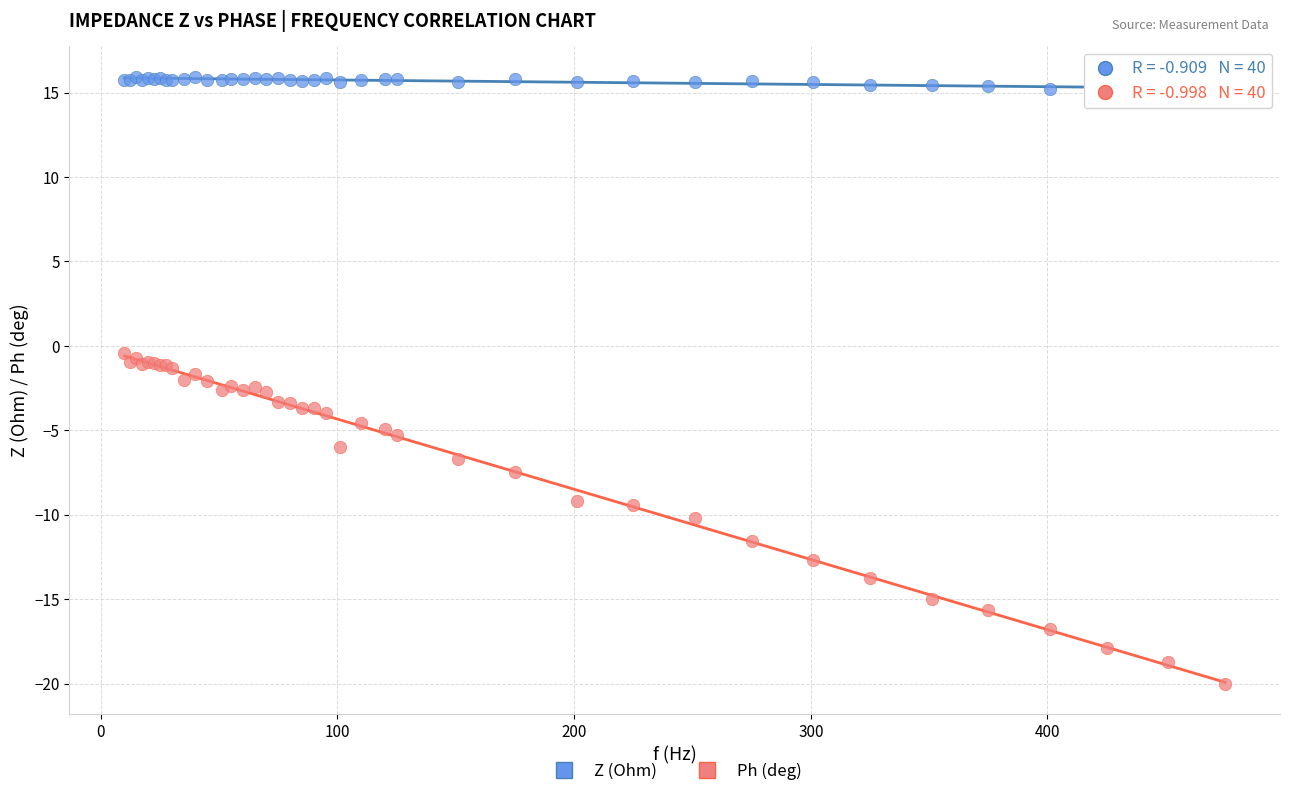

Which series has the largest Y range (max minus min)?

Ph (deg)